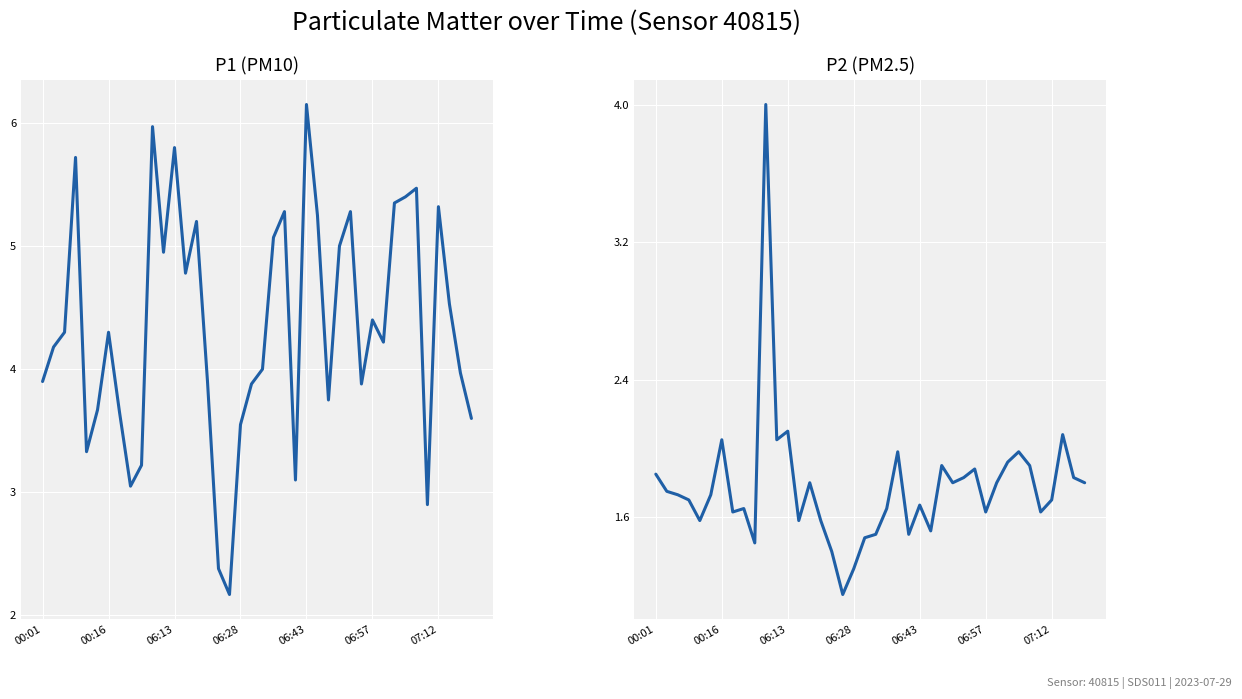

Rank the series at 06:43 from lowest to highest value.

P2, P1